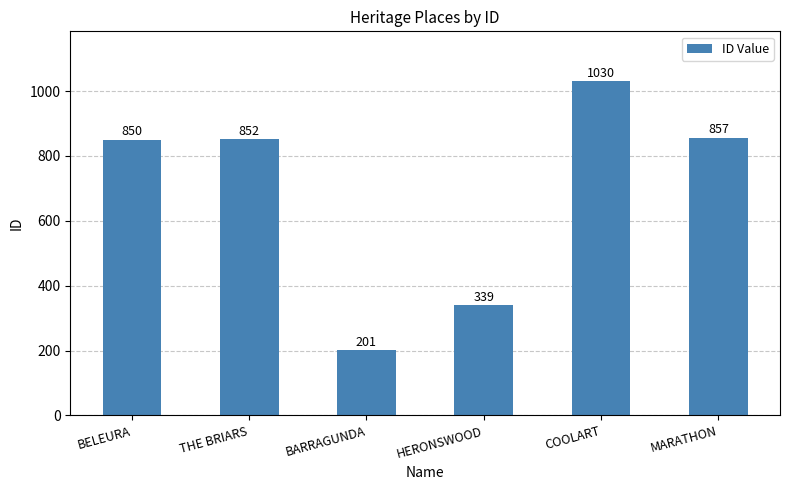

Does the chart contain stacked bars?

No